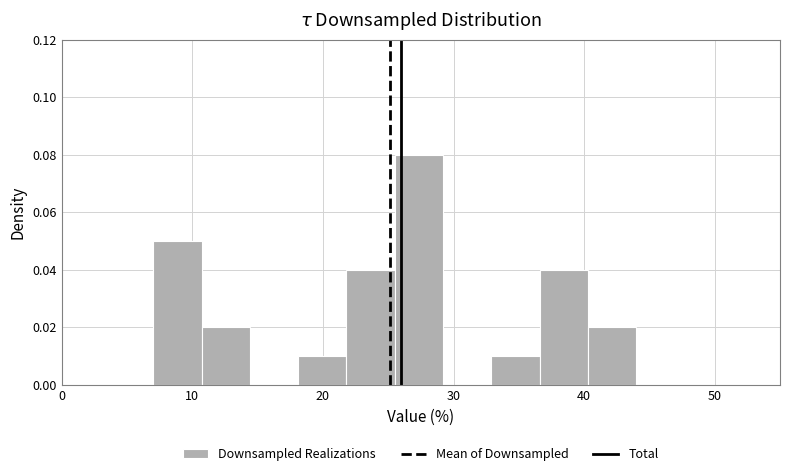

Around what value on the x-axis is the tallest bar? Give the approximate position of its centre, as read against the axis.

27